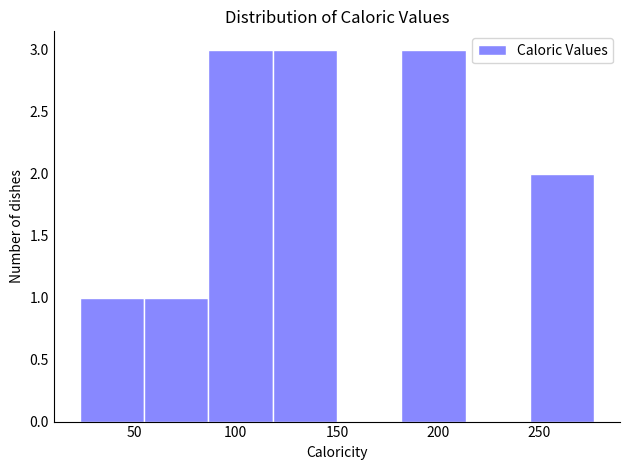

Reading left to right, list every bar in this chart as the range it spans on the x-axis followed by its height. Neither the bar edges nor the heights are printed on the chart, so give them approximately, as read against the axes.

25 to 55: 1
55 to 85: 1
85 to 120: 3
120 to 150: 3
150 to 180: 0
180 to 215: 3
215 to 245: 0
245 to 275: 2